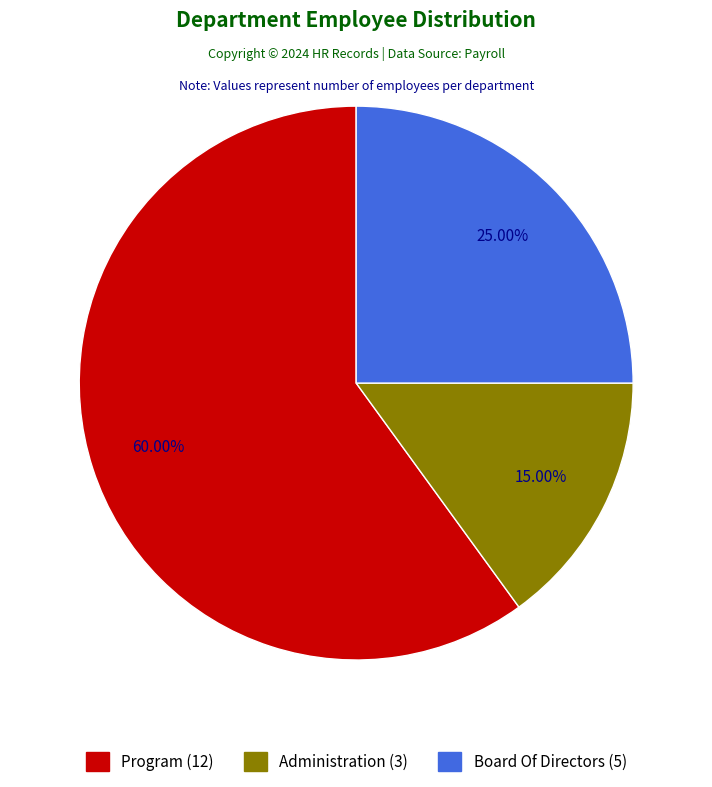

What is the smallest slice in the pie chart?

Administration